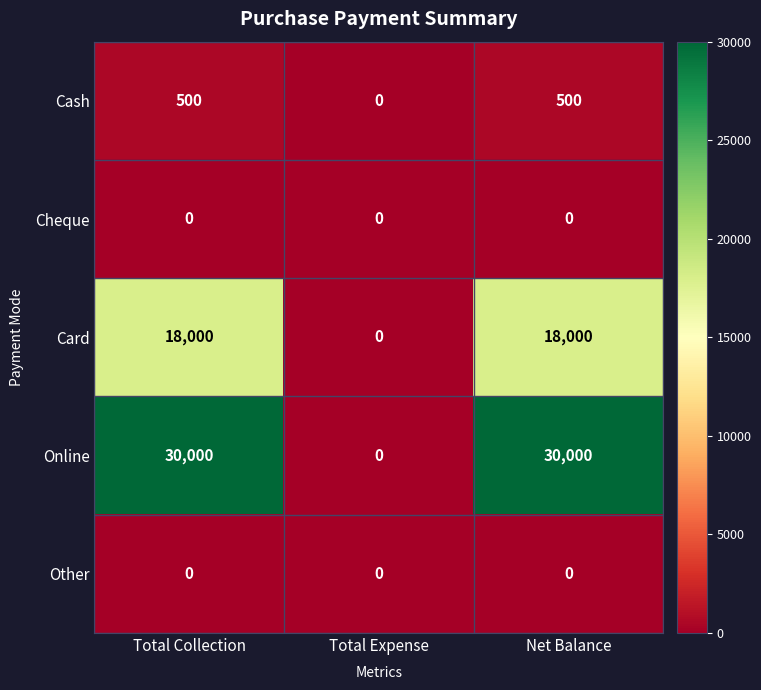

Is it true that Cheque equals 0 at Total Collection?

True